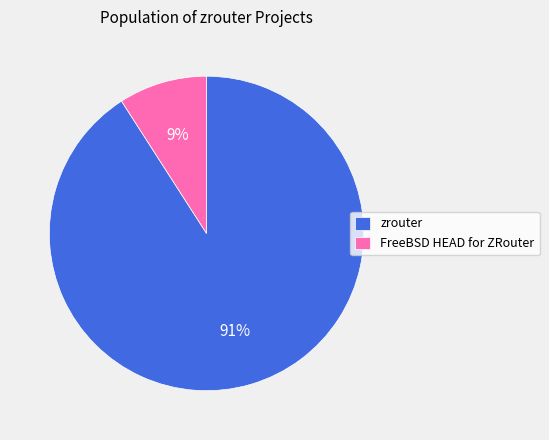

To the nearest percent, what is the difference between the FreeBSD HEAD for ZRouter and zrouter slice percentages?

82%